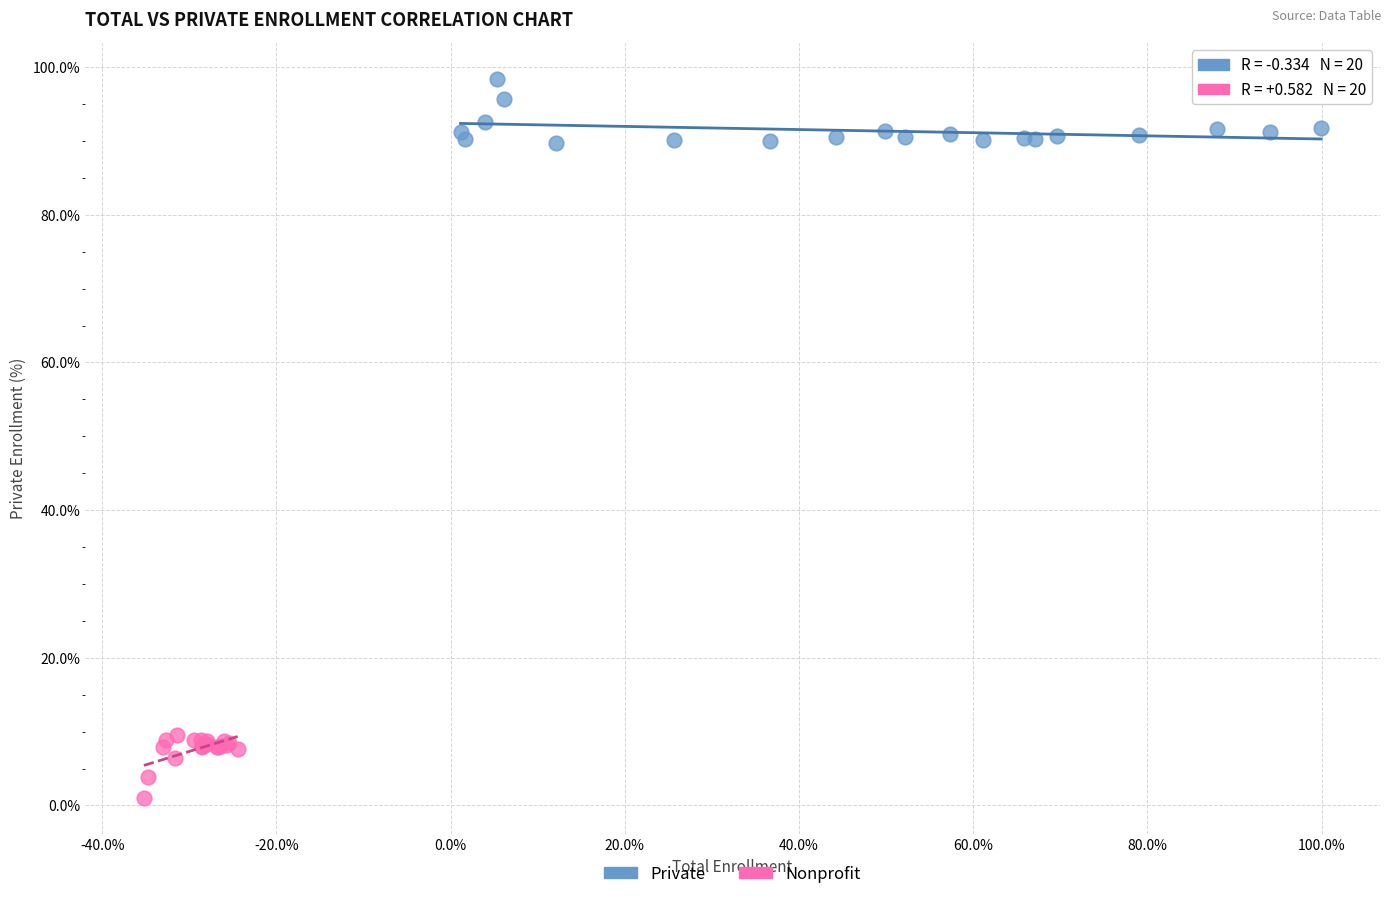

Which series reaches the minimum Y coordinate?

Nonprofit